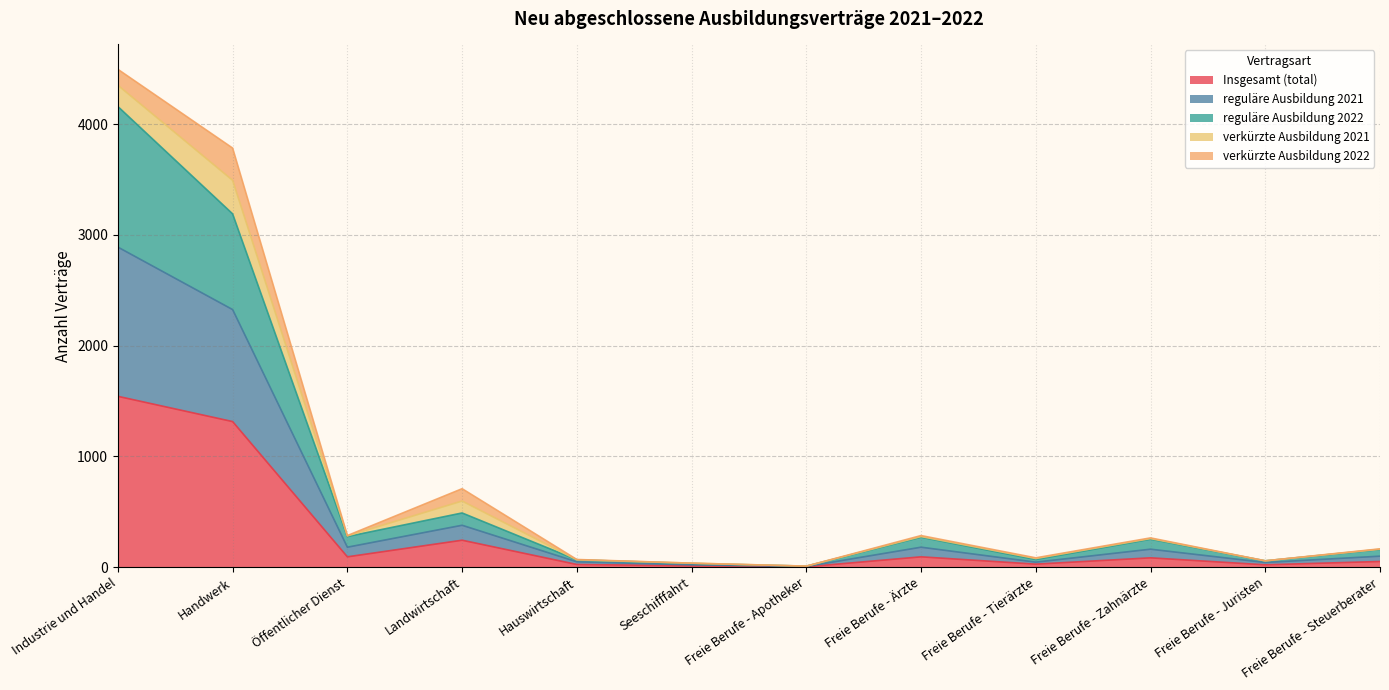

Which category has the highest value across all series?

Industrie und Handel